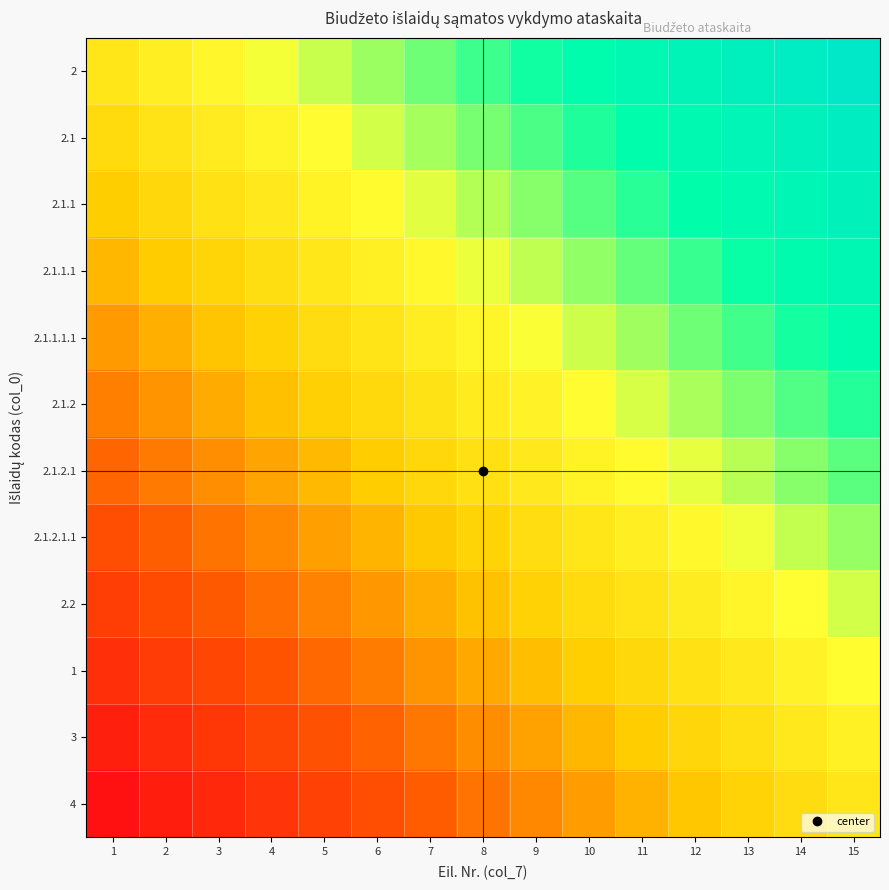

Reading left to right, transcribe all the data shown in this chart.

2: 1=0.0	2=0.1	3=0.1	4=0.2	5=0.3	6=0.4	7=0.4	8=0.5	9=0.6	10=0.6	11=0.7	12=0.8	13=0.9	14=0.9	15=1.0
2.1: 1=-0.1	2=-0.0	3=0.1	4=0.1	5=0.2	6=0.3	7=0.3	8=0.4	9=0.5	10=0.6	11=0.6	12=0.7	13=0.8	14=0.8	15=0.9
2.1.1: 1=-0.2	2=-0.1	3=-0.0	4=0.0	5=0.1	6=0.2	7=0.2	8=0.3	9=0.4	10=0.5	11=0.5	12=0.6	13=0.7	14=0.7	15=0.8
2.1.1.1: 1=-0.3	2=-0.2	3=-0.1	4=-0.1	5=0.0	6=0.1	7=0.2	8=0.2	9=0.3	10=0.4	11=0.4	12=0.5	13=0.6	14=0.7	15=0.7
2.1.1.1.1: 1=-0.4	2=-0.3	3=-0.2	4=-0.1	5=-0.1	6=-0.0	7=0.1	8=0.1	9=0.2	10=0.3	11=0.4	12=0.4	13=0.5	14=0.6	15=0.6
2.1.2: 1=-0.5	2=-0.4	3=-0.3	4=-0.2	5=-0.2	6=-0.1	7=-0.0	8=0.0	9=0.1	10=0.2	11=0.3	12=0.3	13=0.4	14=0.5	15=0.5
2.1.2.1: 1=-0.5	2=-0.5	3=-0.4	4=-0.3	5=-0.3	6=-0.2	7=-0.1	8=-0.0	9=0.0	10=0.1	11=0.2	12=0.2	13=0.3	14=0.4	15=0.5
2.1.2.1.1: 1=-0.6	2=-0.6	3=-0.5	4=-0.4	5=-0.4	6=-0.3	7=-0.2	8=-0.1	9=-0.1	10=0.0	11=0.1	12=0.1	13=0.2	14=0.3	15=0.4
2.2: 1=-0.7	2=-0.7	3=-0.6	4=-0.5	5=-0.4	6=-0.4	7=-0.3	8=-0.2	9=-0.2	10=-0.1	11=-0.0	12=0.1	13=0.1	14=0.2	15=0.3
1: 1=-0.8	2=-0.7	3=-0.7	4=-0.6	5=-0.5	6=-0.5	7=-0.4	8=-0.3	9=-0.2	10=-0.2	11=-0.1	12=-0.0	13=0.0	14=0.1	15=0.2
3: 1=-0.9	2=-0.8	3=-0.8	4=-0.7	5=-0.6	6=-0.6	7=-0.5	8=-0.4	9=-0.3	10=-0.3	11=-0.2	12=-0.1	13=-0.1	14=0.0	15=0.1
4: 1=-1.0	2=-0.9	3=-0.9	4=-0.8	5=-0.7	6=-0.6	7=-0.6	8=-0.5	9=-0.4	10=-0.4	11=-0.3	12=-0.2	13=-0.1	14=-0.1	15=0.0